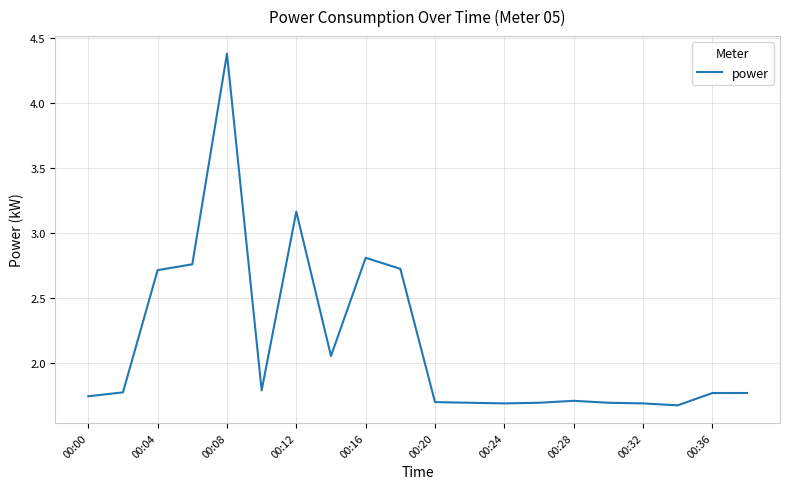

What is the difference between the maximum and minimum values?

2.7